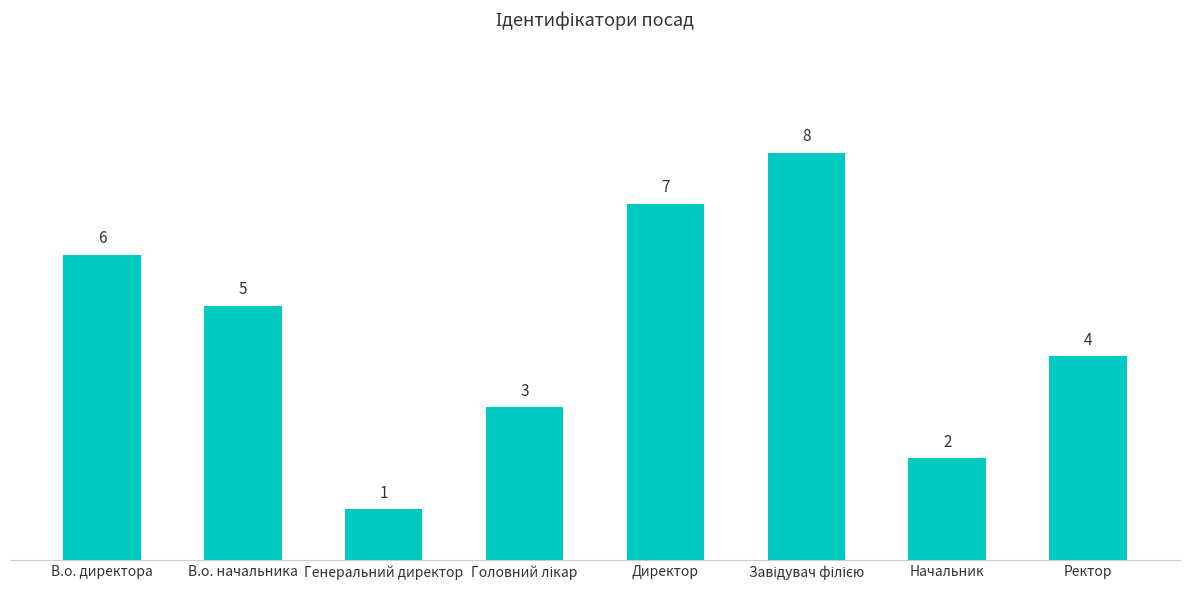

What is the sum of all values?

36